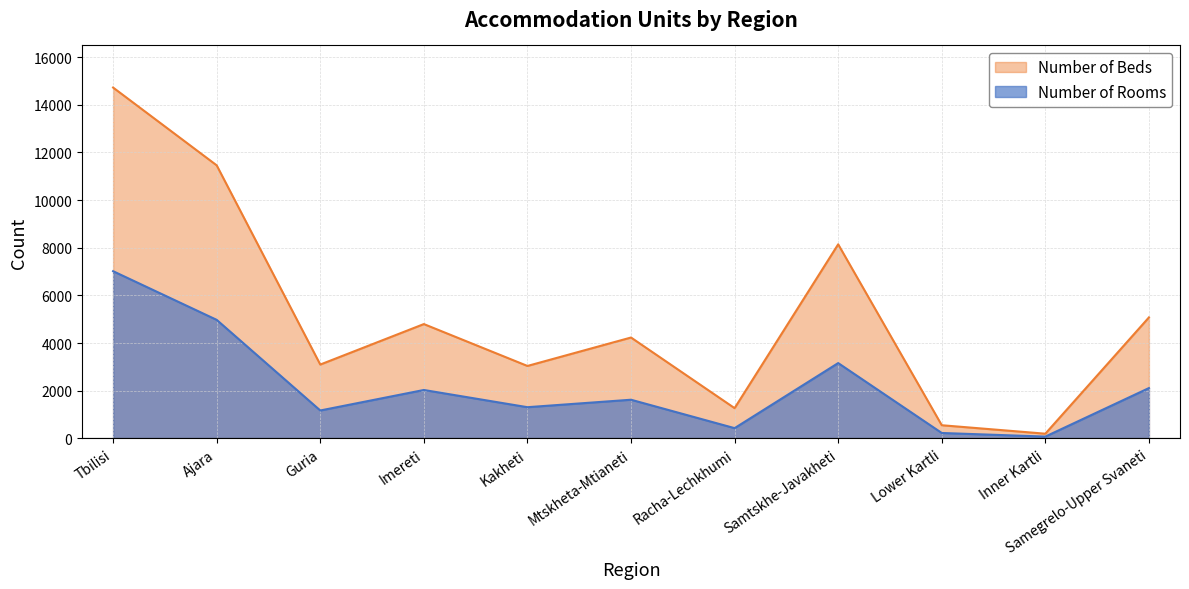

What is the average value of the Number of Rooms series?

2196